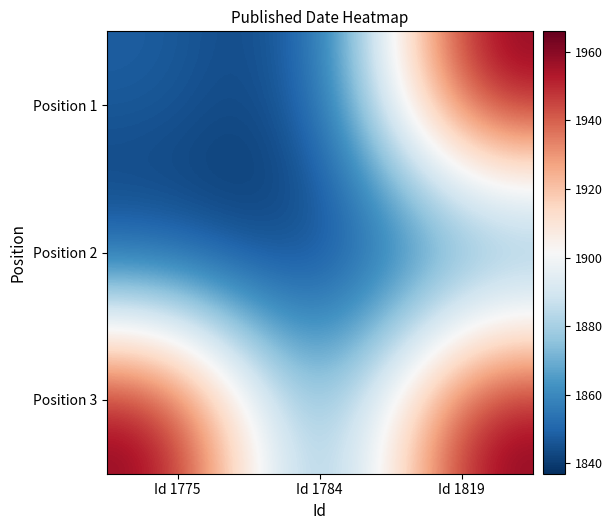

Reading left to right, list all the values displayed in this chart.

Position 1: Id 1775=1849	Id 1784=1837	Id 1819=1966
Position 2: Id 1775=1837	Id 1784=1837	Id 1819=1849
Position 3: Id 1775=1966	Id 1784=1849	Id 1819=1966